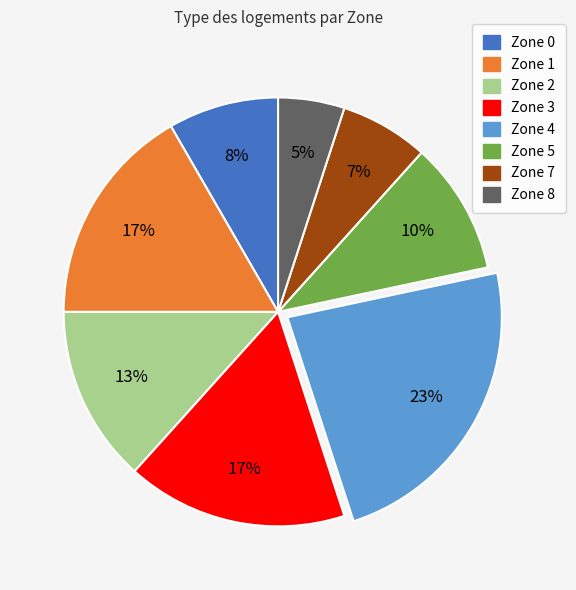

Is there a majority slice in this chart?

No